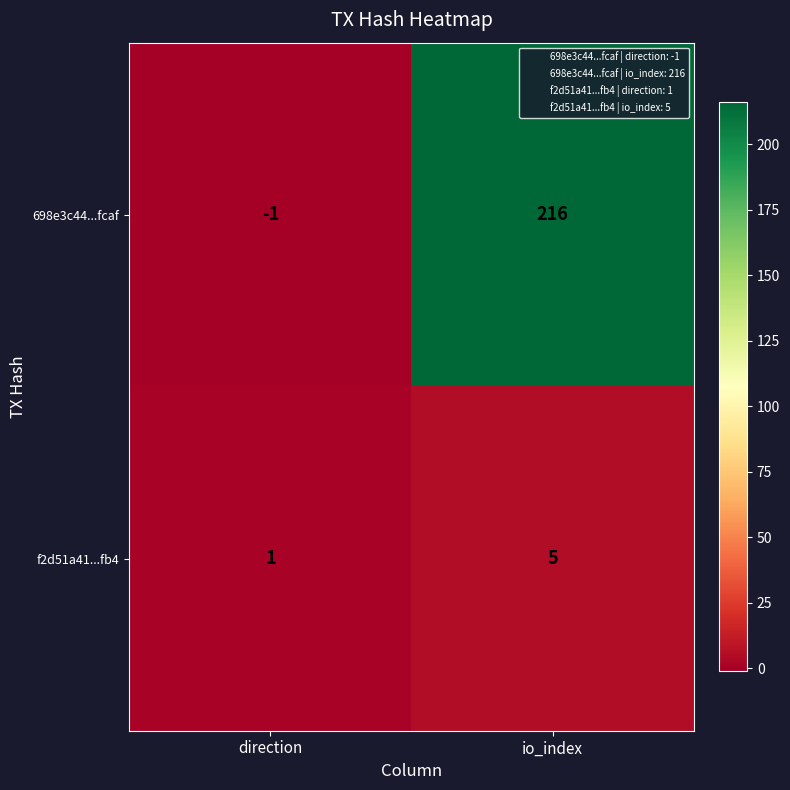

What is the spread (max minus min) of values at io_index?

211